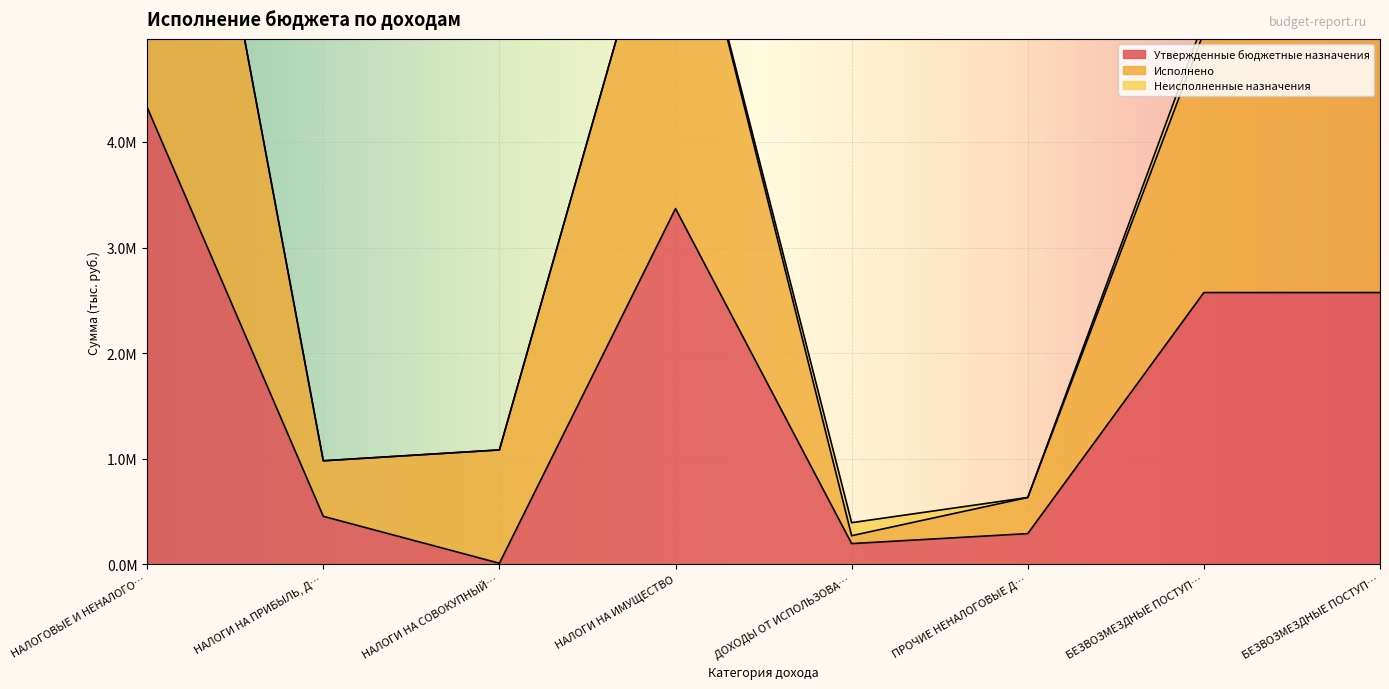

True or false: Утвержденные бюджетные назначения and Исполнено intersect in this chart.

False